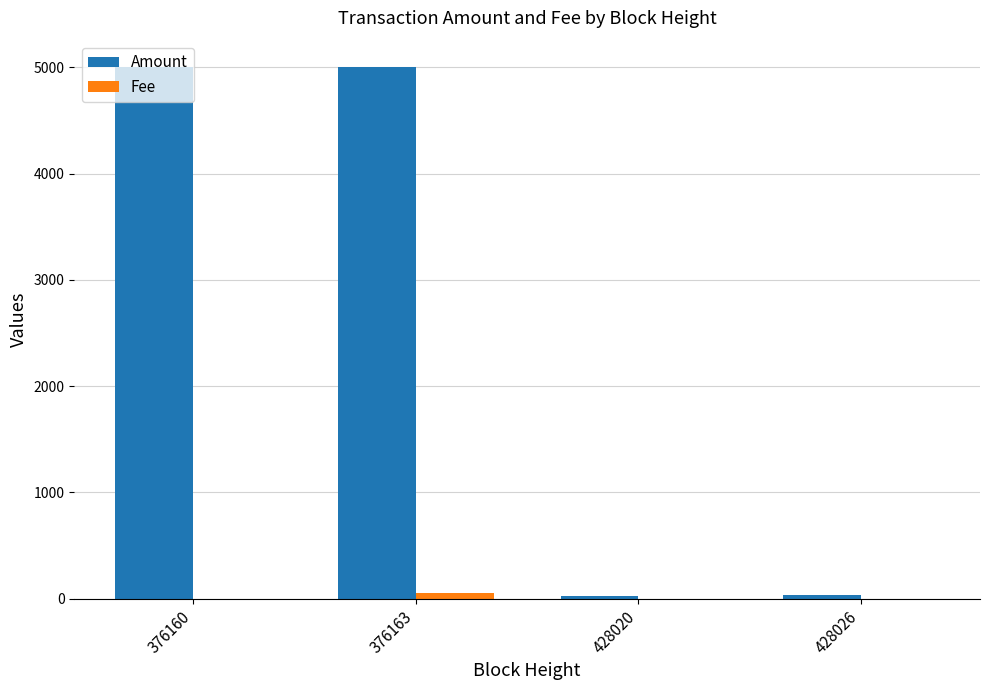

Count the number of data series in this chart.

2